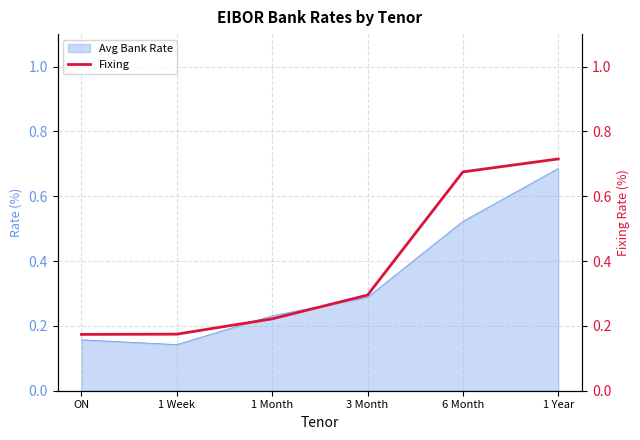

How many lines are shown in the chart?

1